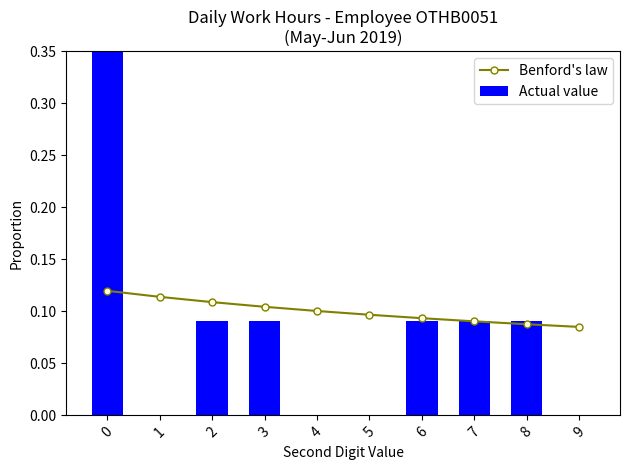

Which has a higher value, 7 or 1?

1